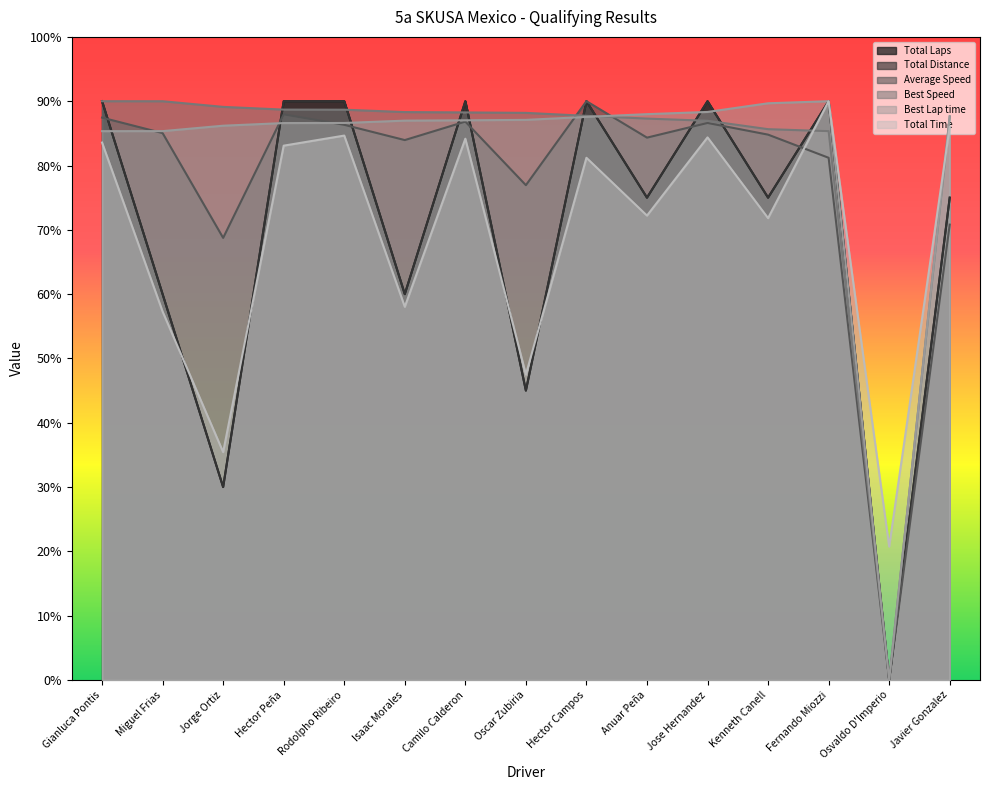

At which category is the sum across all series the highest?

Fernando Miozzi